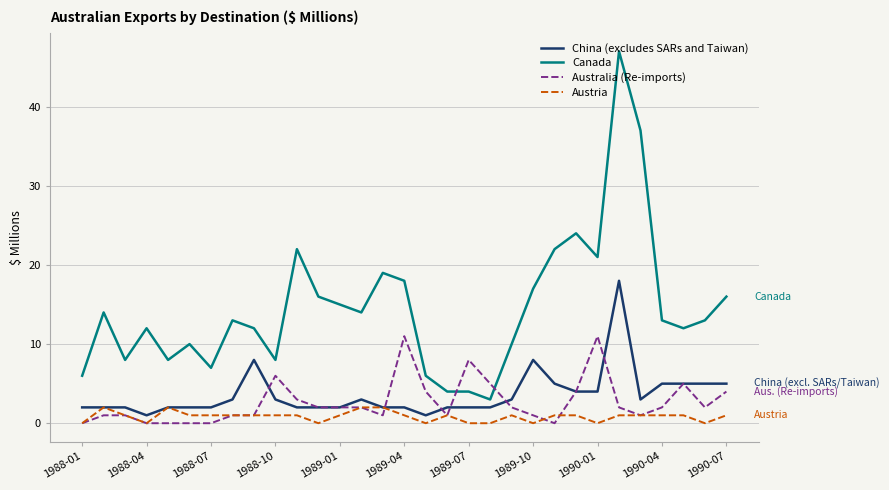

What is the sum of all China (excludes SARs and Taiwan) values?

112